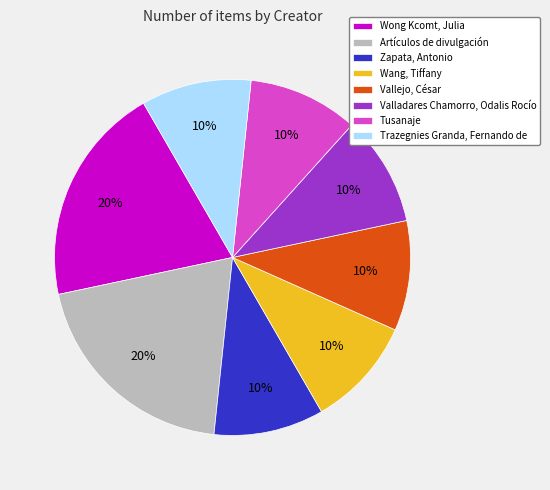

What is the ratio of the value at Wong Kcomt, Julia to the value at Vallejo, César?

2.0